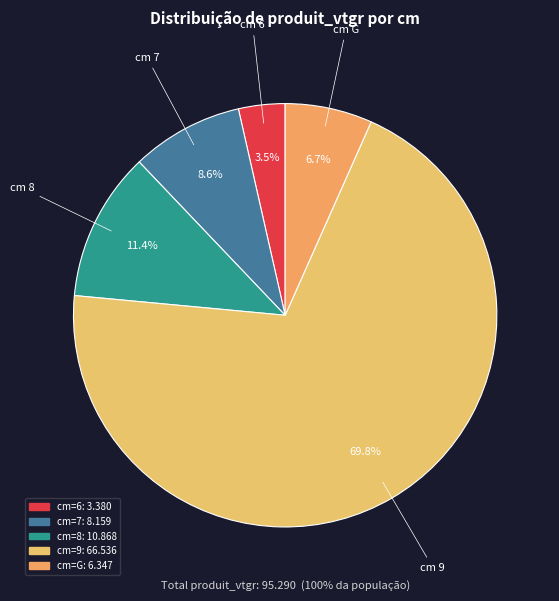

How many slices are in this pie chart?

5